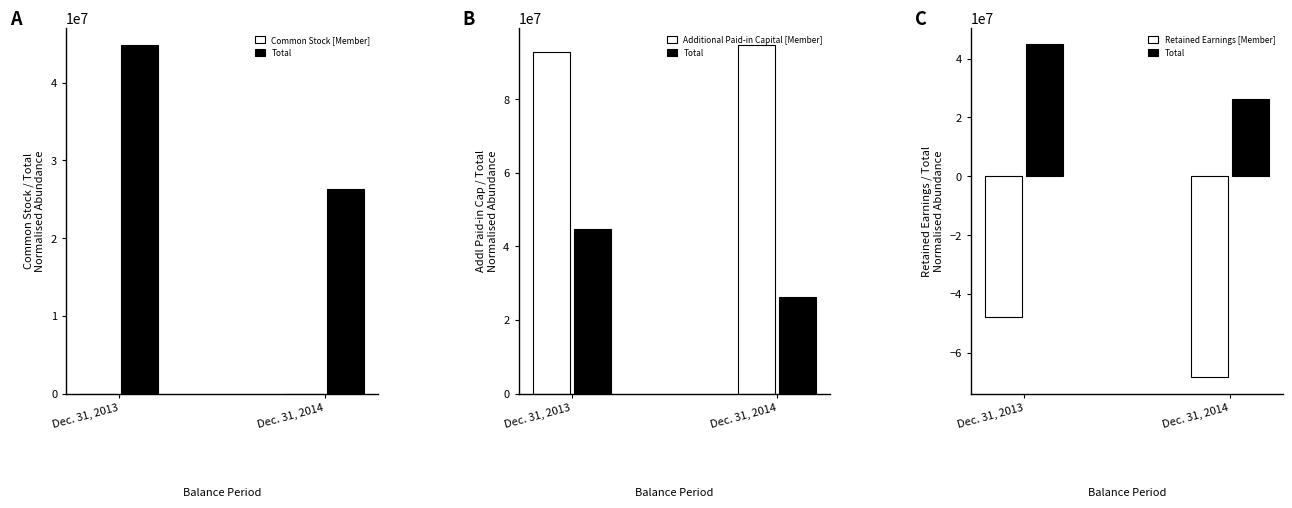

How many distinct data groups are displayed?

4